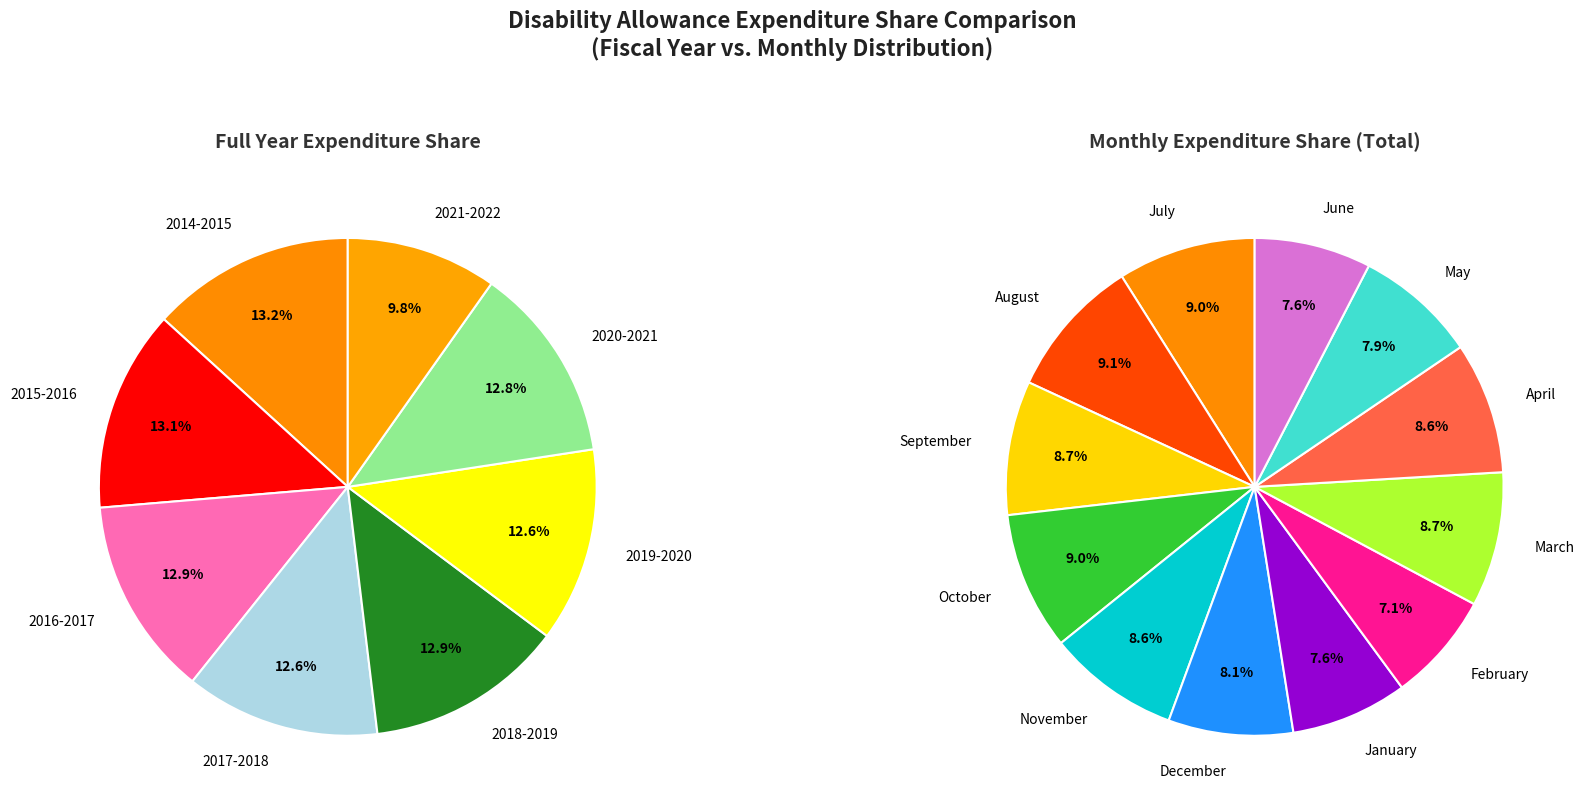

Is it true that 2018-2019 is 13% of the pie?

True